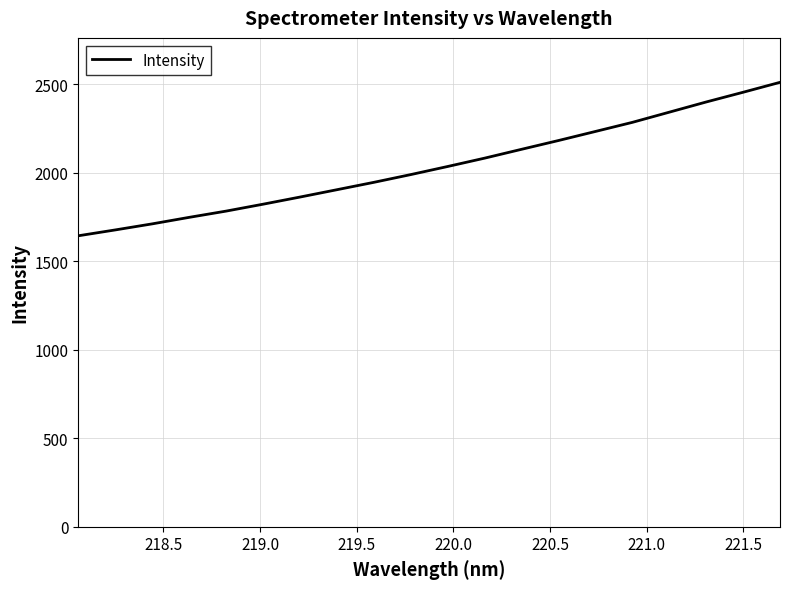

What is the minimum value shown in the chart?

1644.2